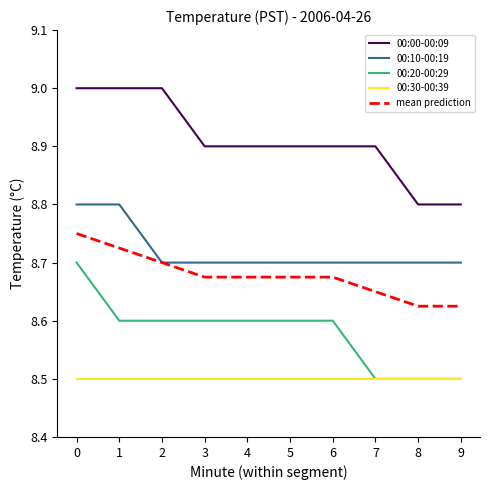

True or false: 00:30-00:39 and 00:10-00:19 intersect in this chart.

False